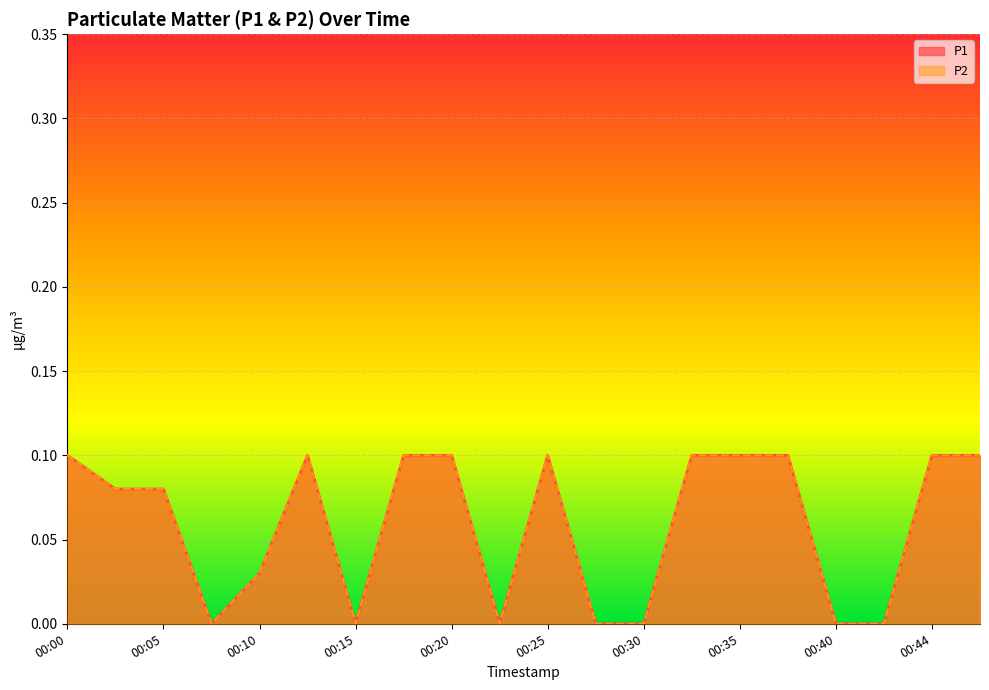

How many P2 values are between 0 and 1?

20